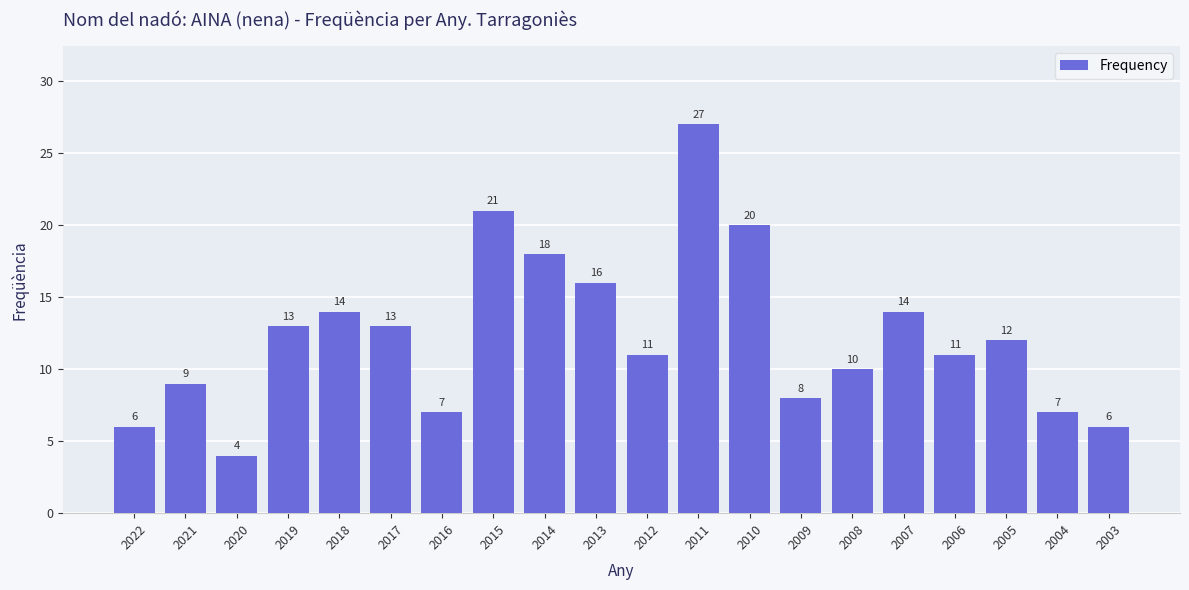

What is the change in value from 2008 to 2003?

-4